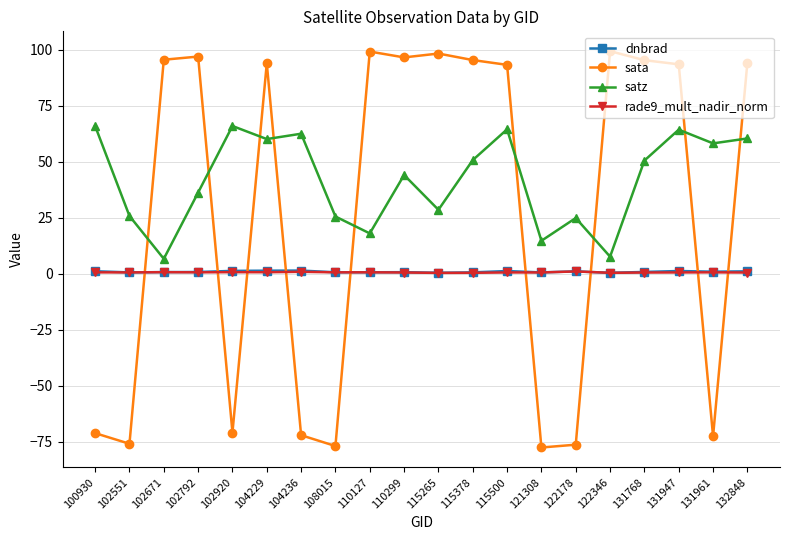

What is the value of the rade9_mult_nadir_norm point at the 9th from the left?

0.5